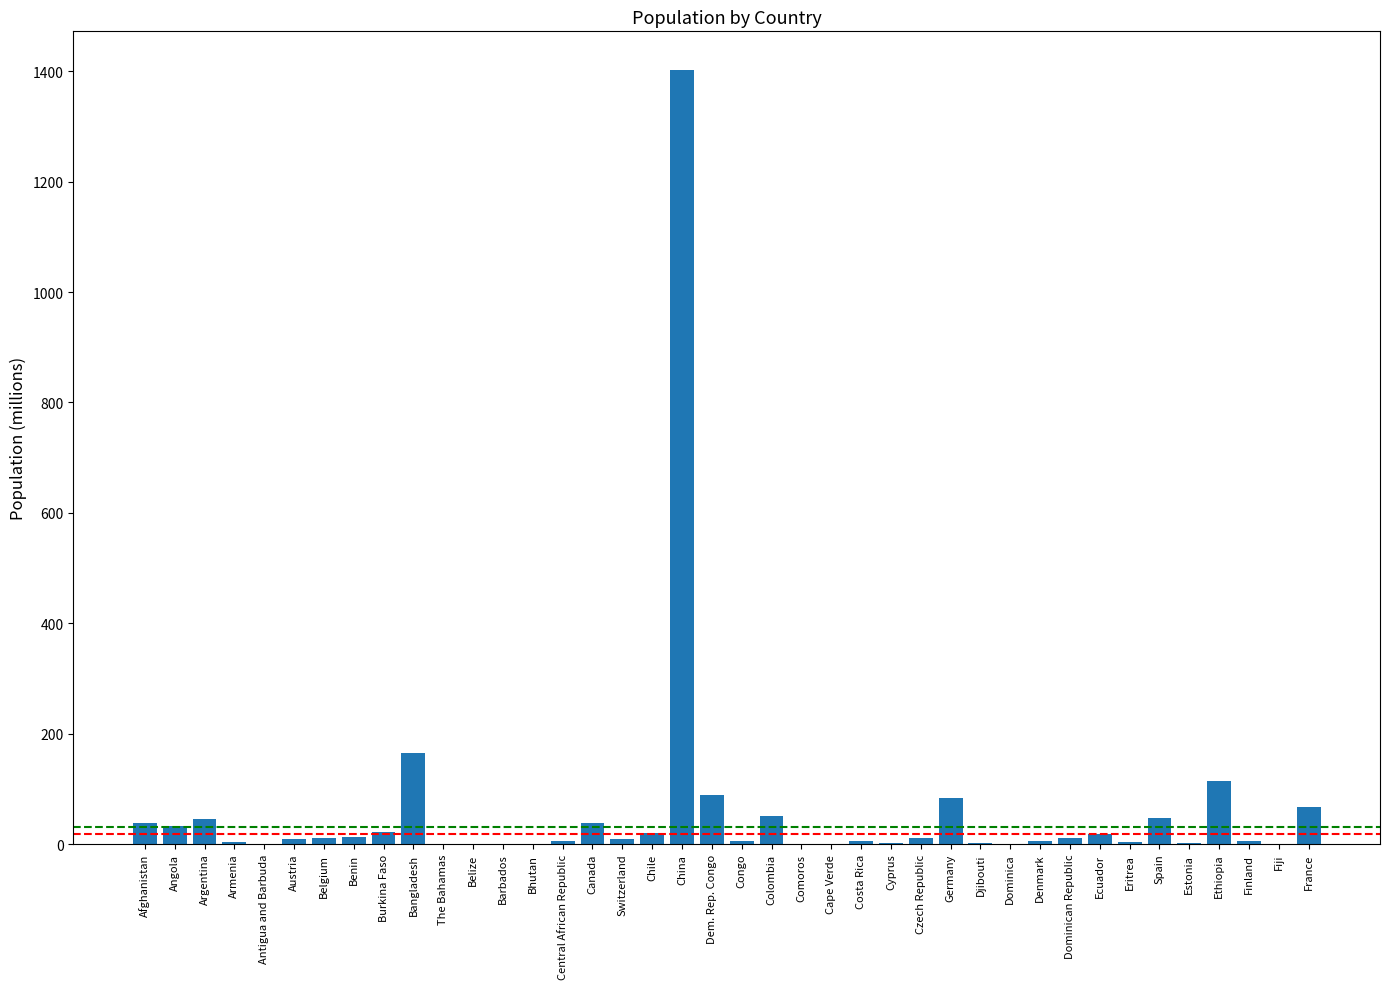

Read the value at France.

67.4